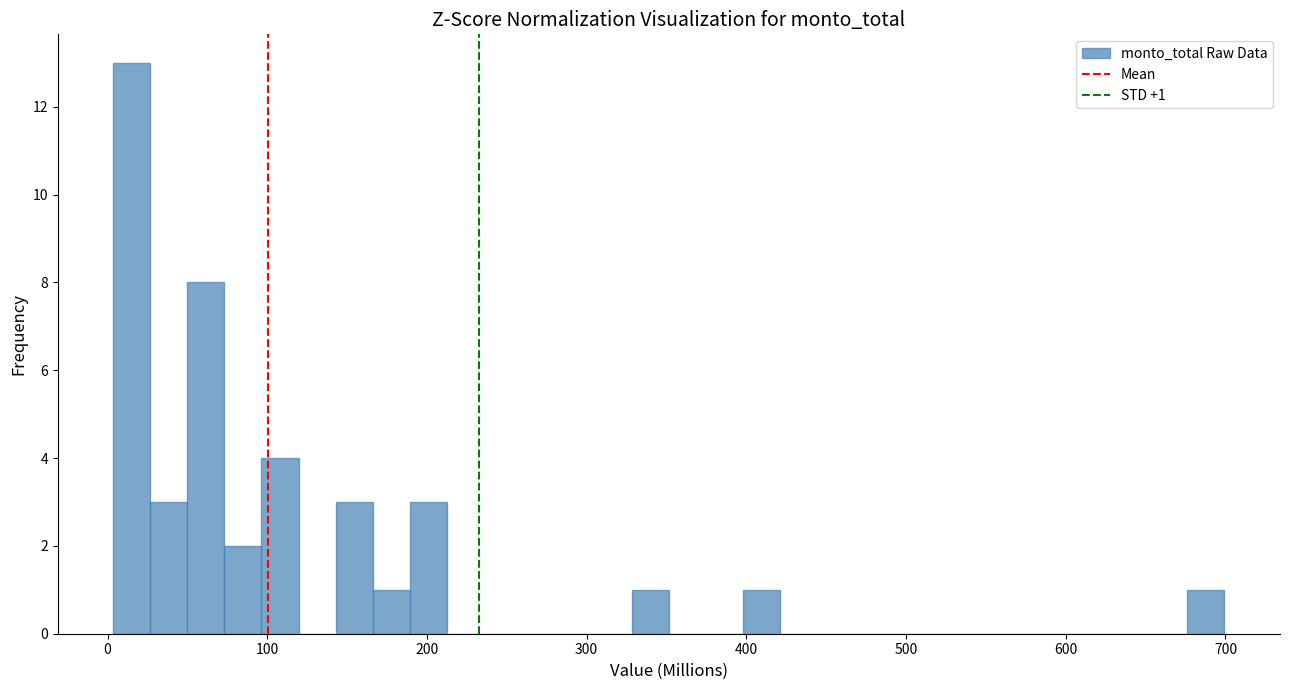

Read against the x-axis, roughly where is the centre of the tallest bar?

20